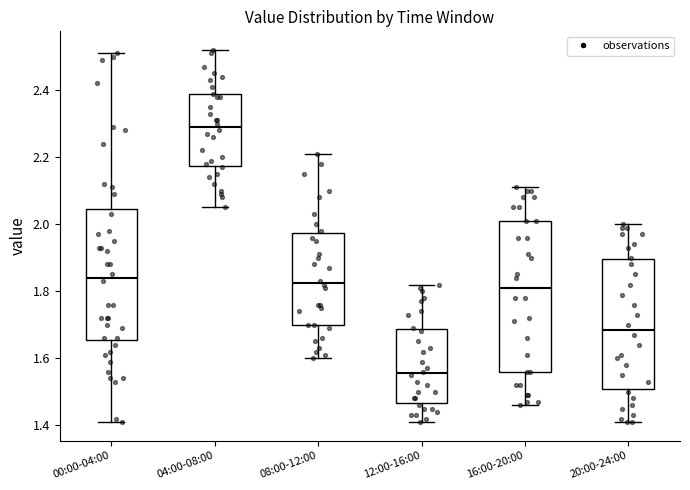

Reading left to right, transcribe this box plot: for each box, give where its median line is, the range the box spans, and where its two whiskers end, as read against the y-axis. The values are not printed on the chart, so give them approximately, as read against the axis.

00:00-04:00: median 1.84, box 1.66 to 2.04, whiskers 1.42 to 2.52
04:00-08:00: median 2.30, box 2.18 to 2.38, whiskers 2.06 to 2.52
08:00-12:00: median 1.82, box 1.70 to 1.98, whiskers 1.60 to 2.22
12:00-16:00: median 1.56, box 1.46 to 1.68, whiskers 1.42 to 1.82
16:00-20:00: median 1.82, box 1.56 to 2.02, whiskers 1.46 to 2.12
20:00-24:00: median 1.68, box 1.50 to 1.90, whiskers 1.42 to 2.00